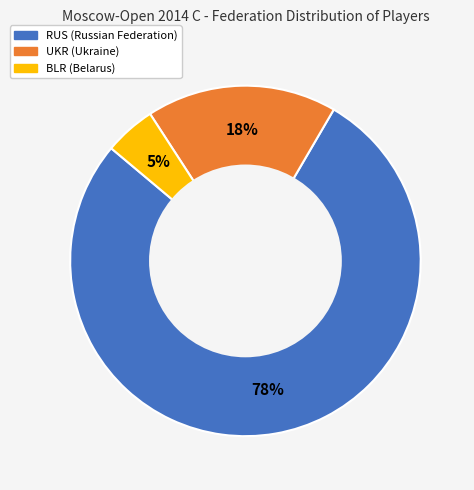

Which has a higher value, UKR or RUS?

RUS